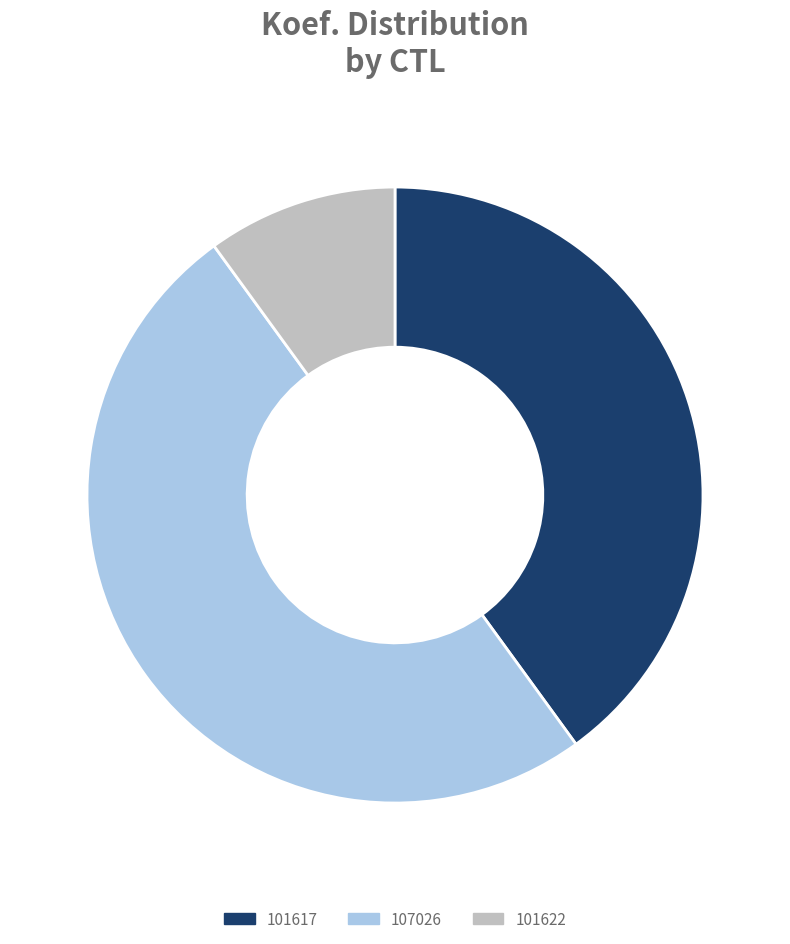

Which has a higher value, 101622 or 107026?

107026